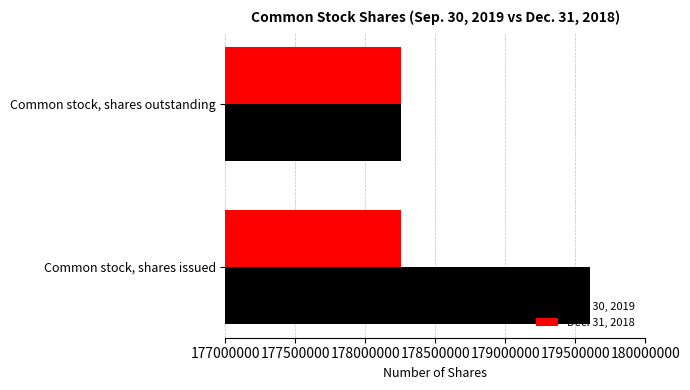

The Dec. 31, 2018 series shows 83096224 at Common stock, shares outstanding. True or false?

False